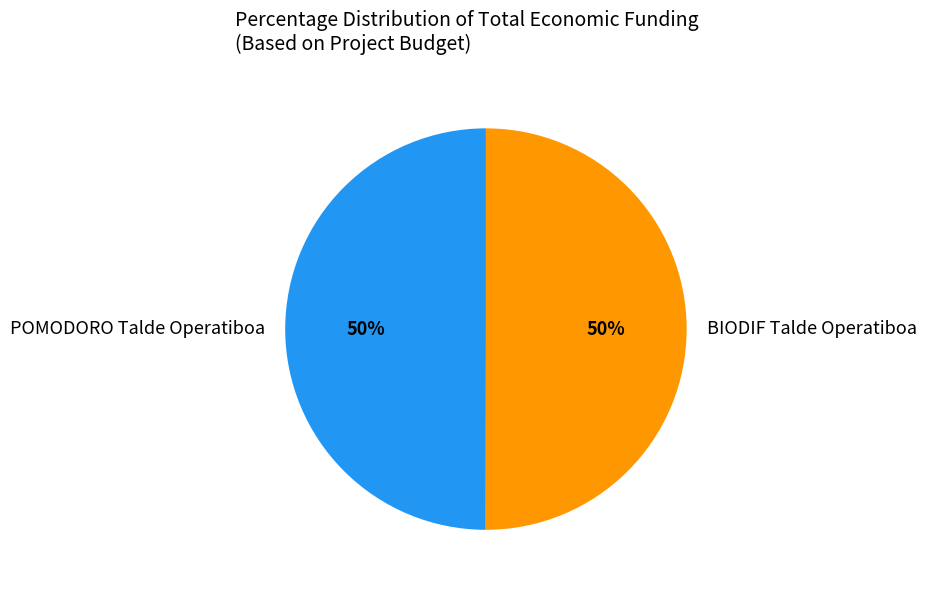

True or false: POMODORO Talde Operatiboa accounts for 50% of the total.

True